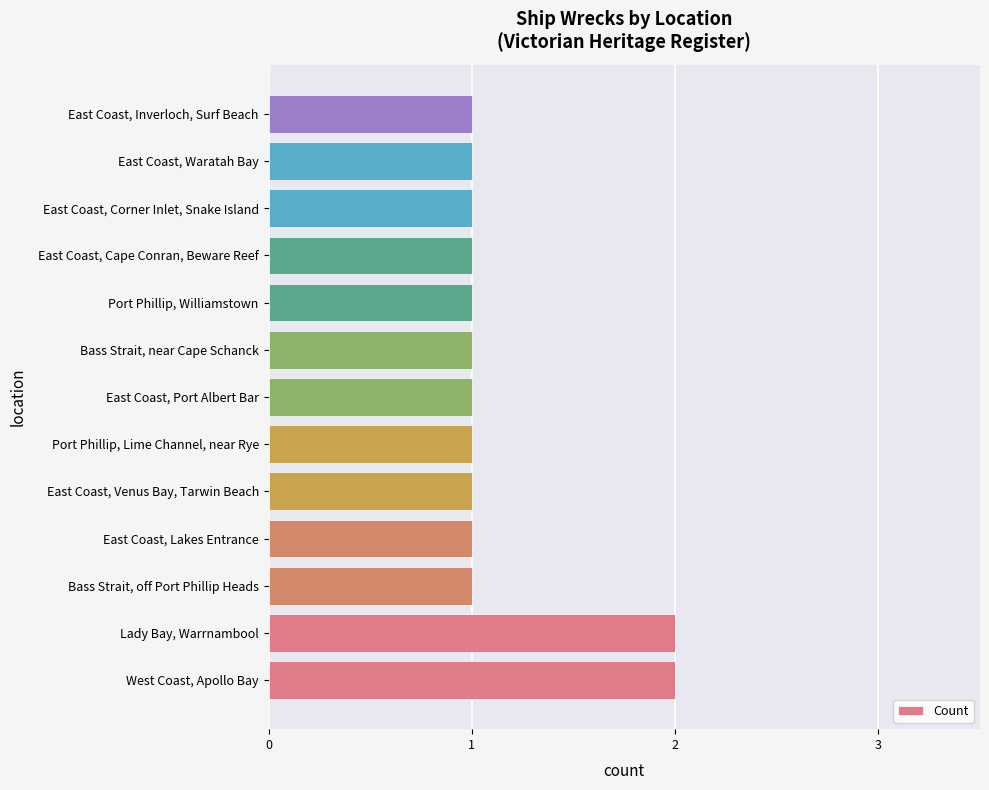

Approximately how many times larger is the value at Bass Strait, near Cape Schanck compared to East Coast, Lakes Entrance?

1.0